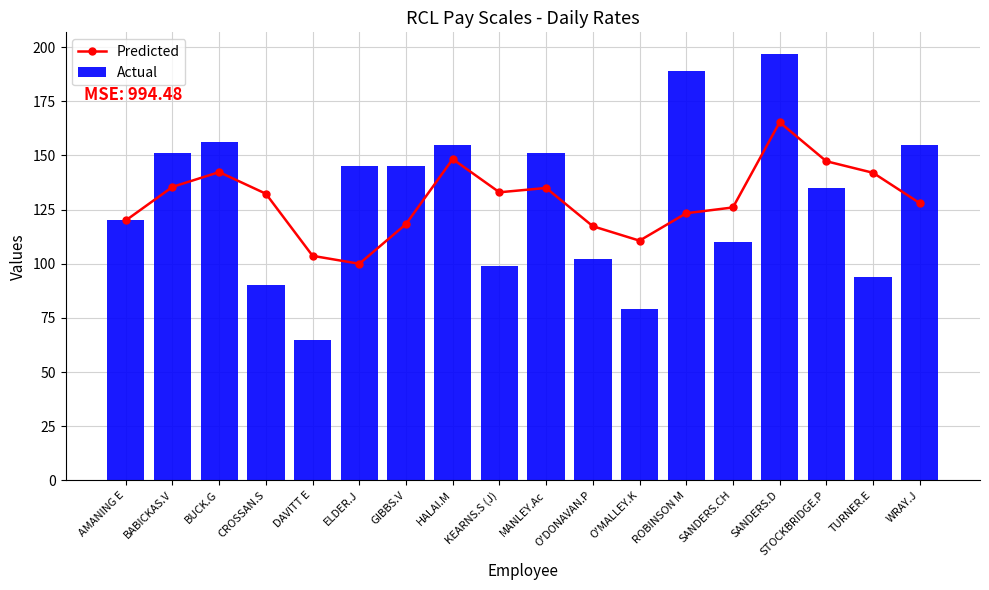

What is the difference between the maximum and minimum values in the Predicted series?

65.3